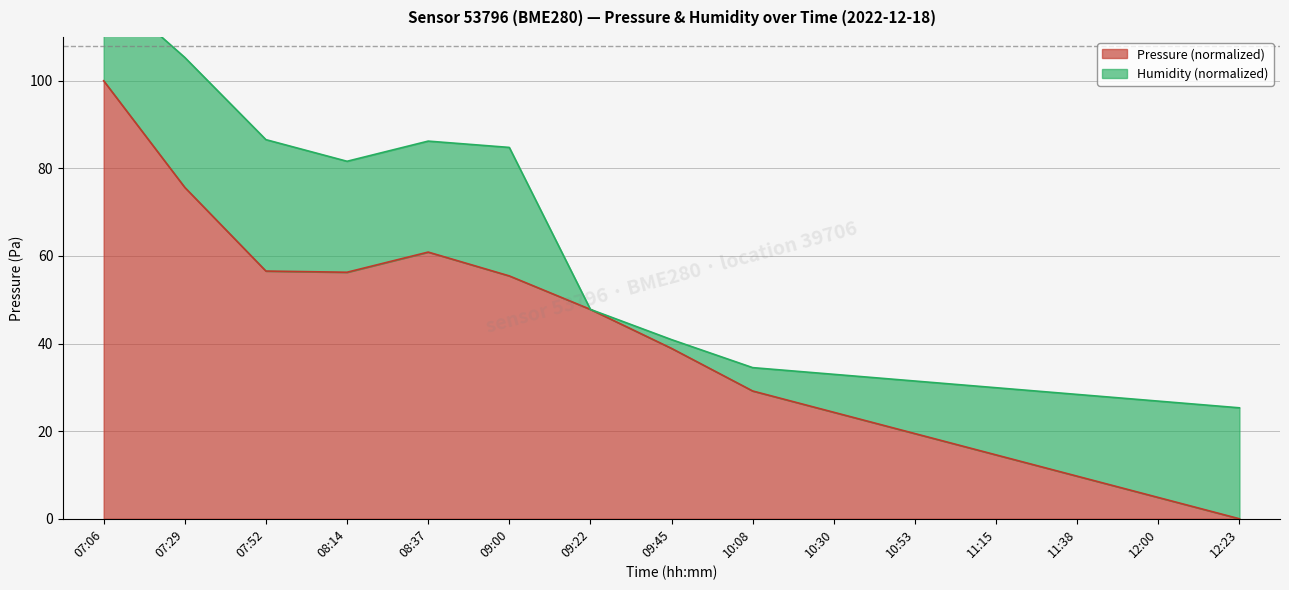

At which label is the value closest to 50?

09:22